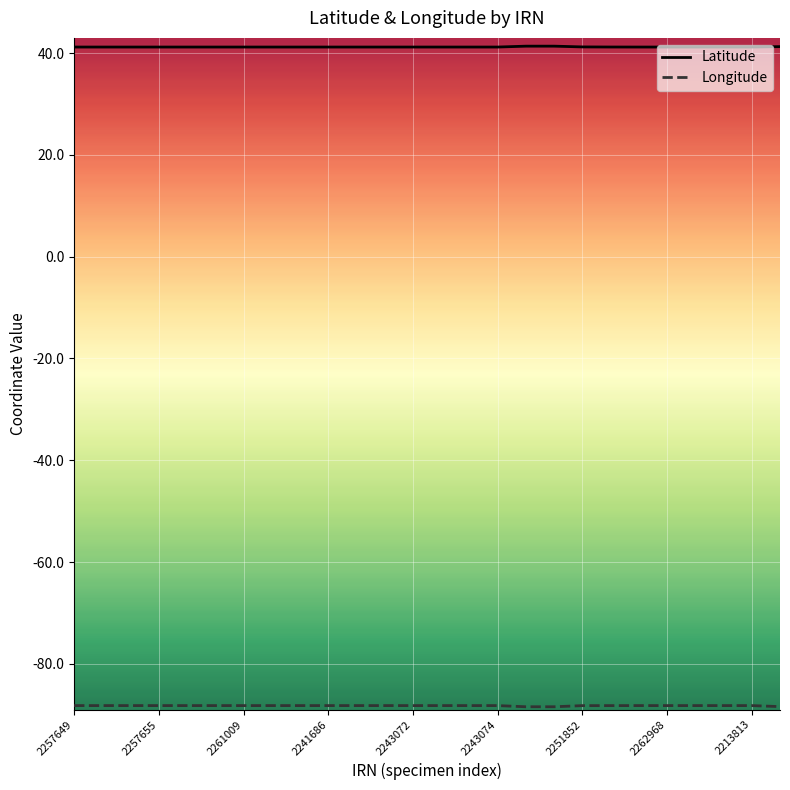

What is the maximum value shown in the chart?

41.4